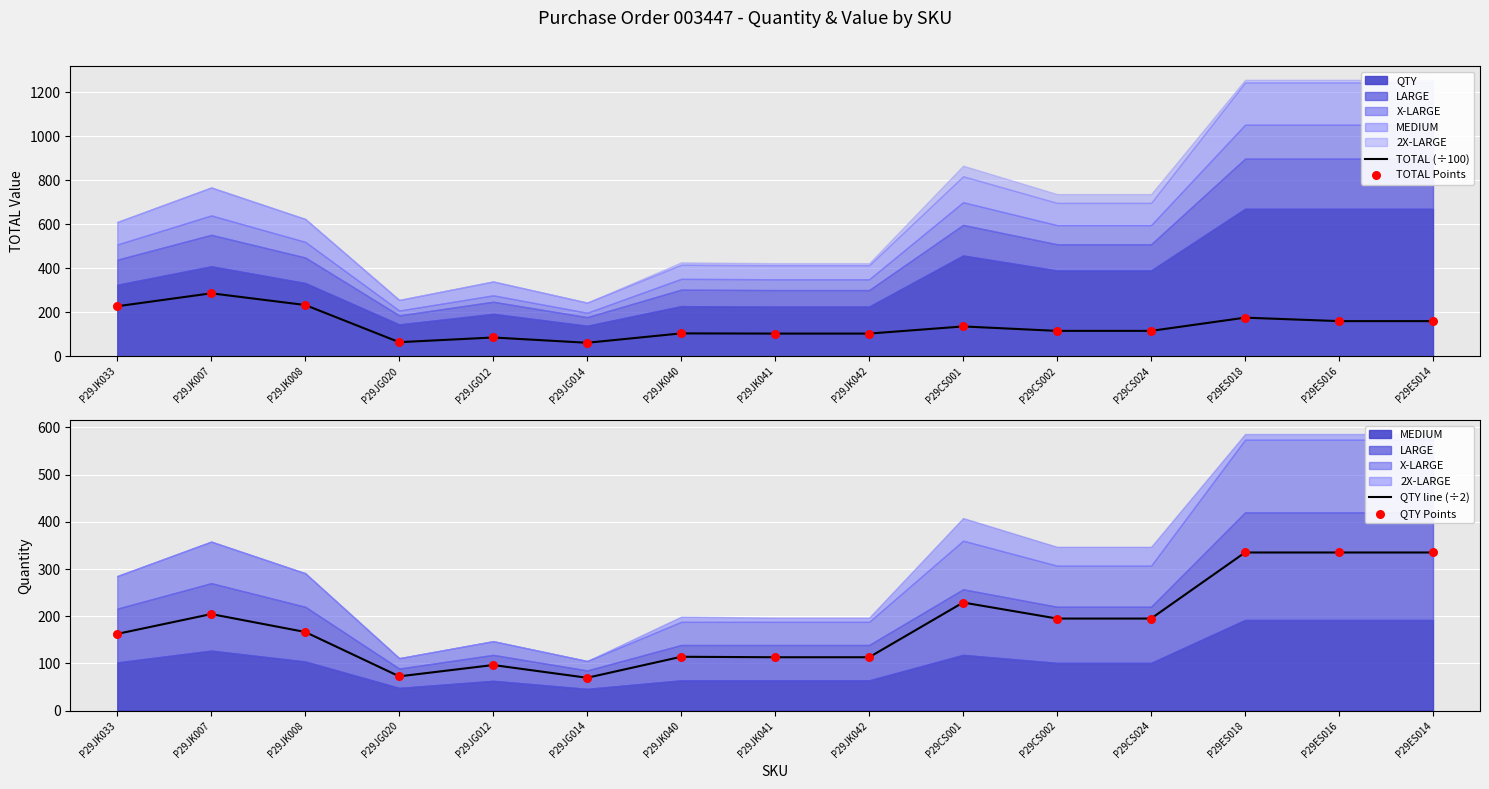

At how many categories does at least one series exceed 309?

3